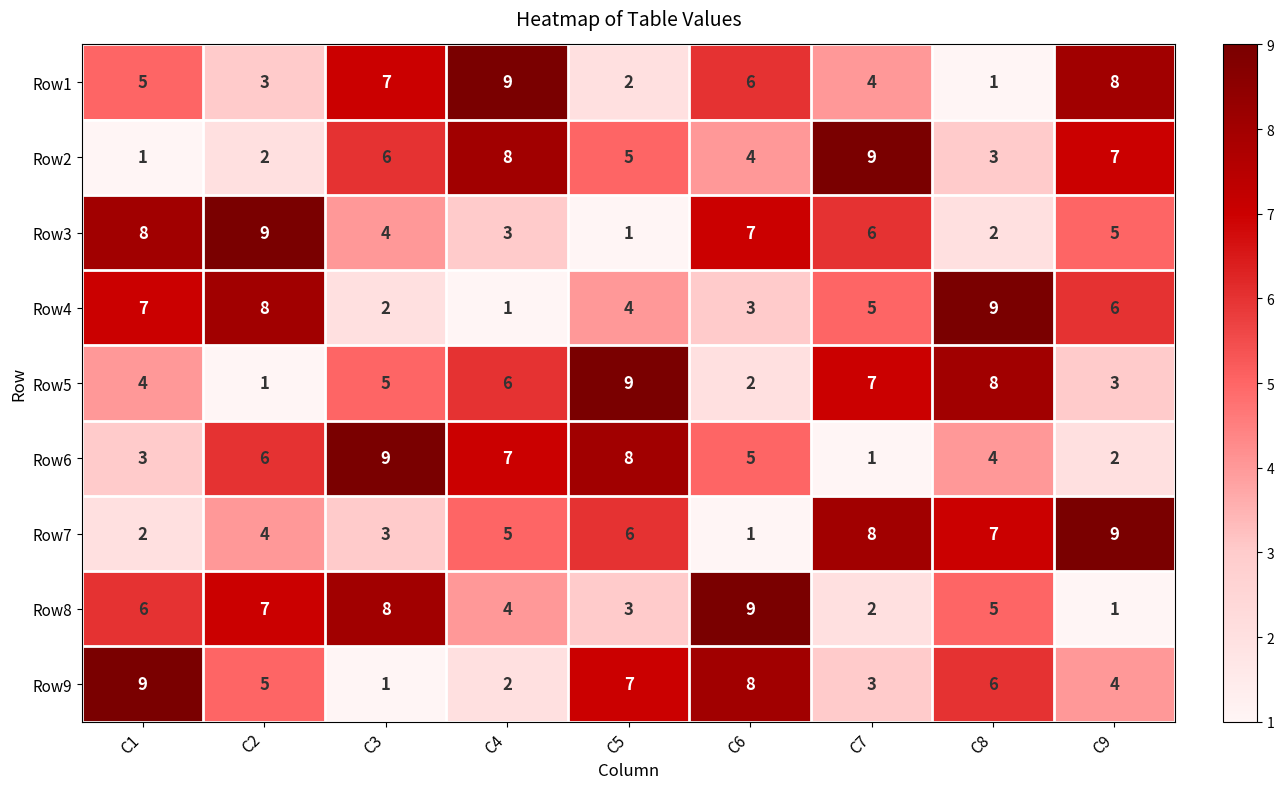

Rank the categories by Row9 value from lowest to highest.

C3, C4, C7, C9, C2, C8, C5, C6, C1